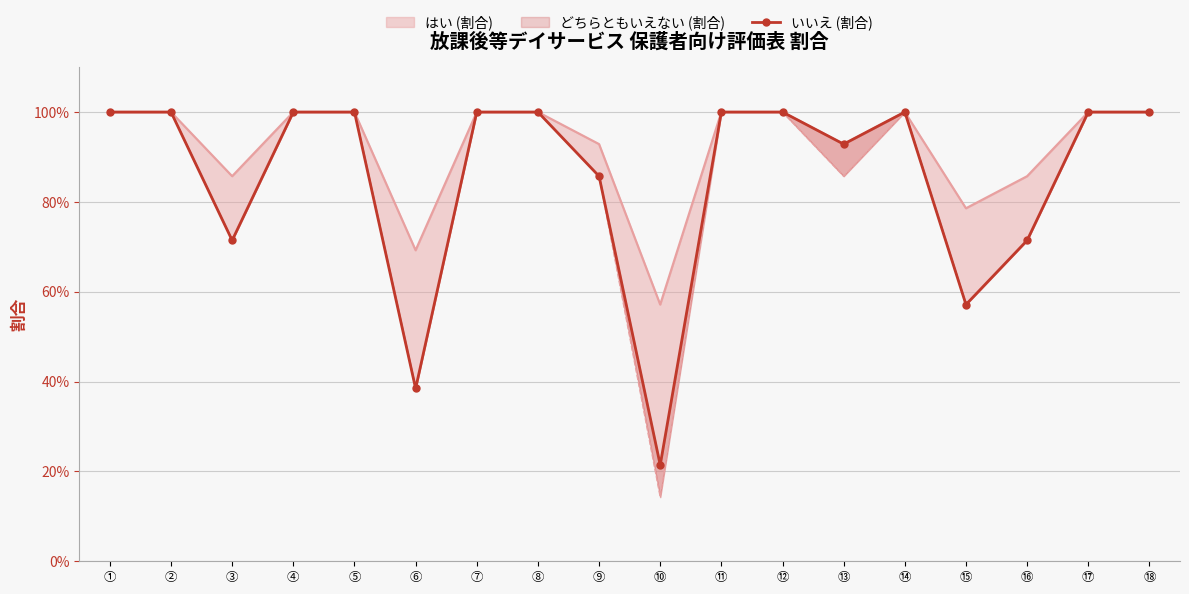

What is the change in value from ② to ⑮?

-0.4